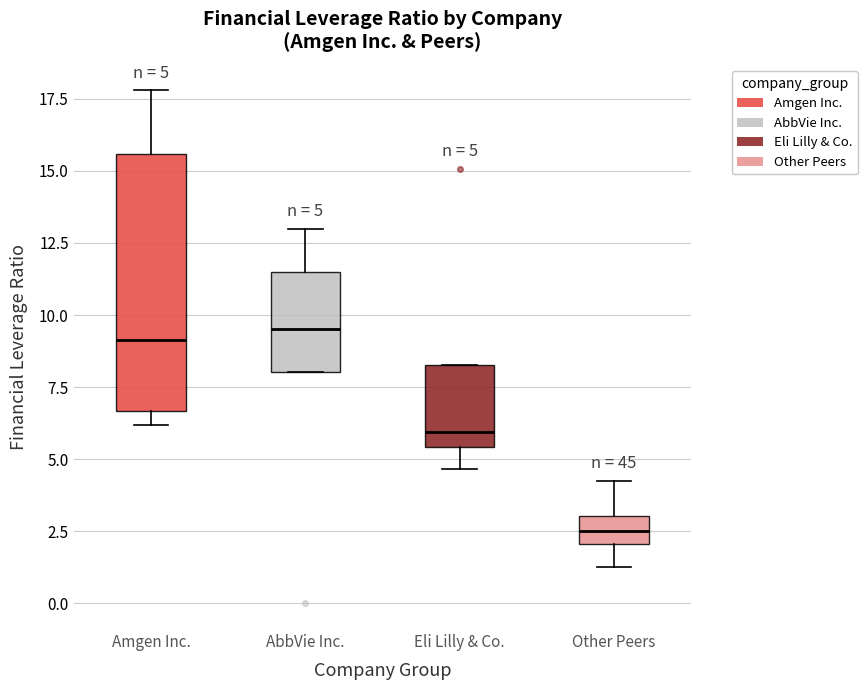

Which box is the tallest, from its lower edge to its upper edge?

Amgen Inc.